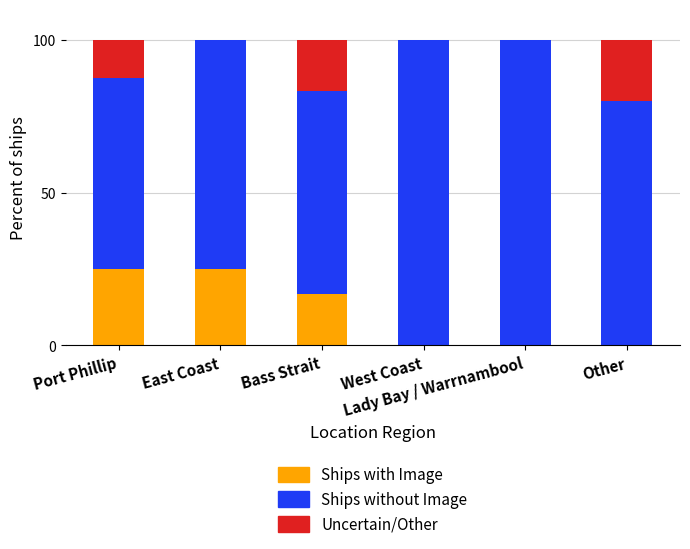

What is the sum of all Ships with Image values?

66.7